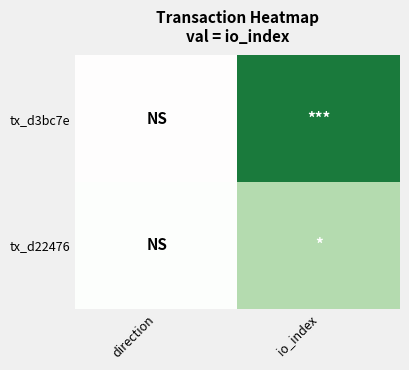

What is the total value across all series at io_index?

124